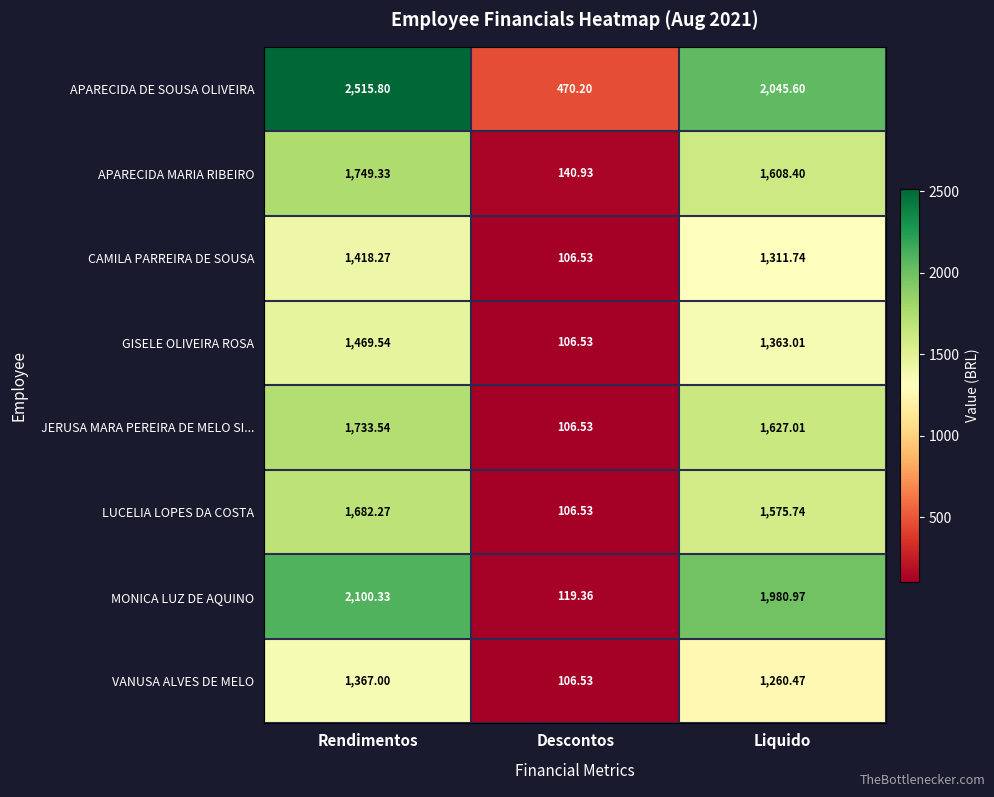

What is the total value across all series at Descontos?

1263.1